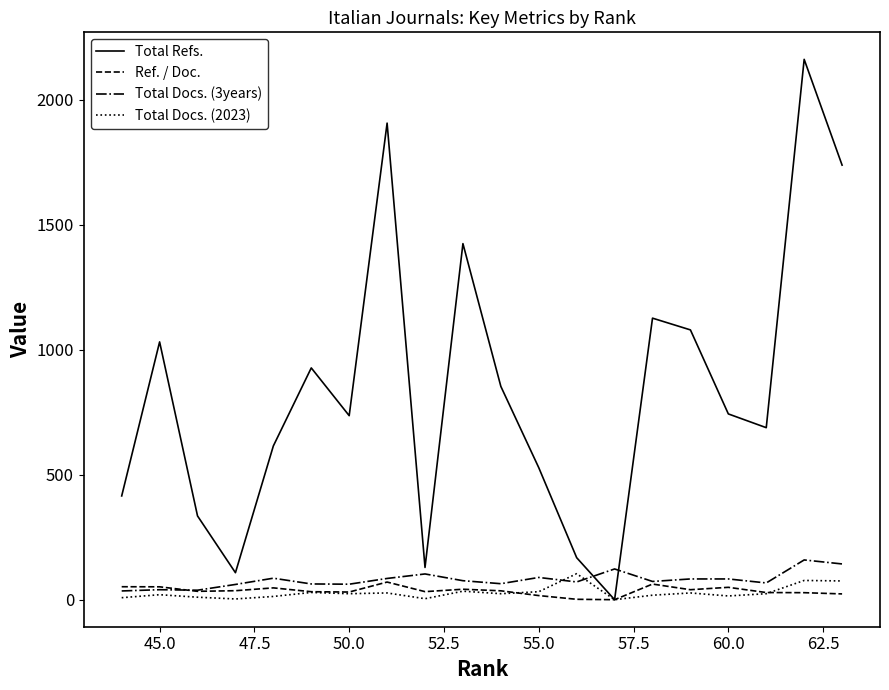

What is the average value of the Total Docs. (3years) series?

80.2